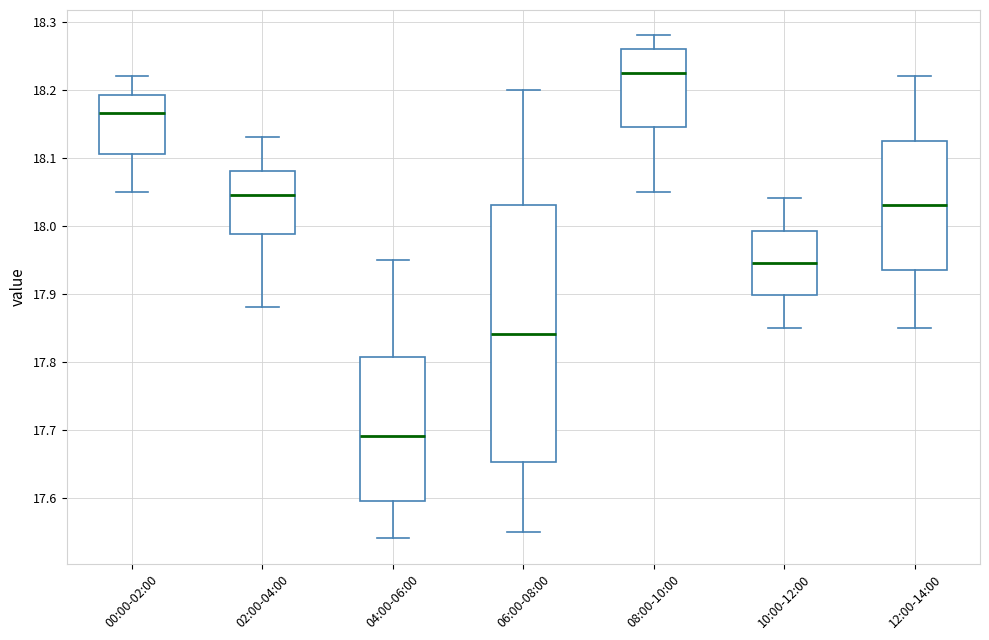

Which box is the tallest, from its lower edge to its upper edge?

06:00-08:00